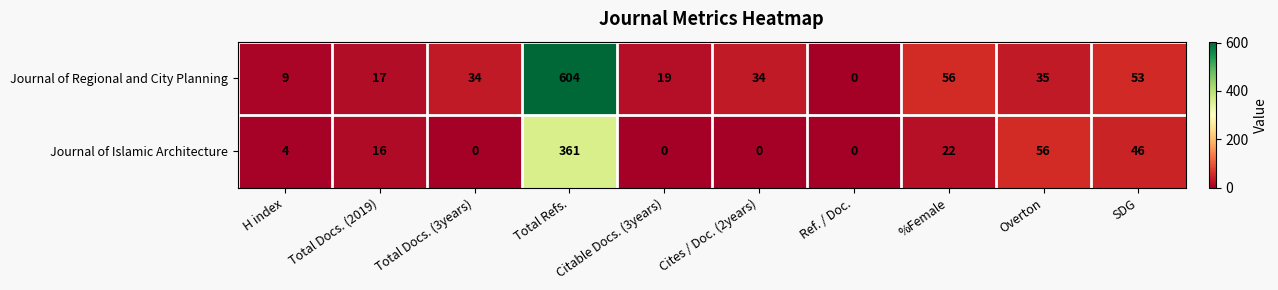

What is the approximate value of Journal of Regional and City Planning at SDG?

53